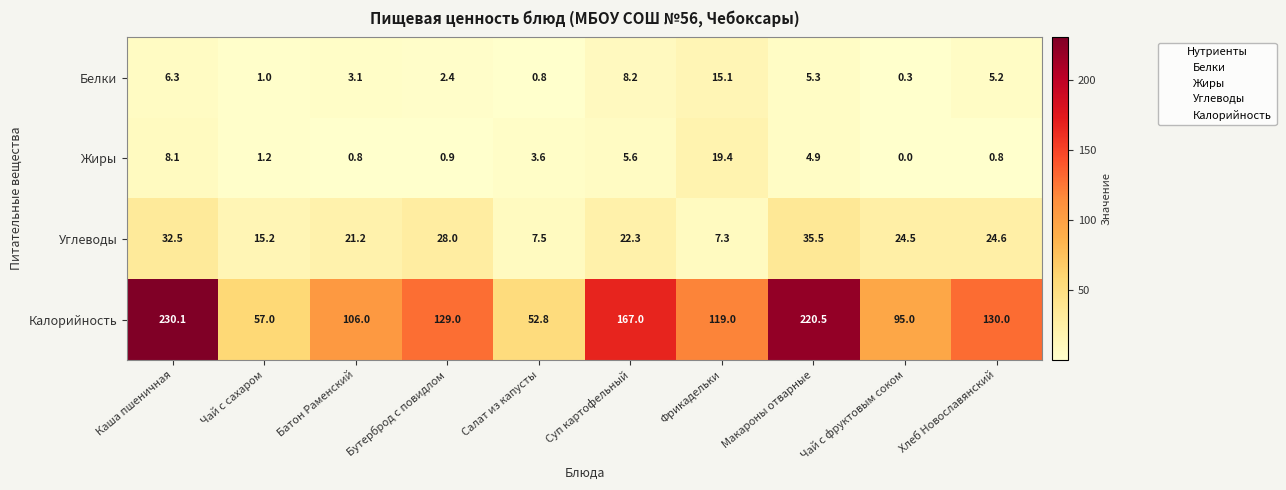

List the series in order of their peak value, lowest first.

Белки, Жиры, Углеводы, Калорийность